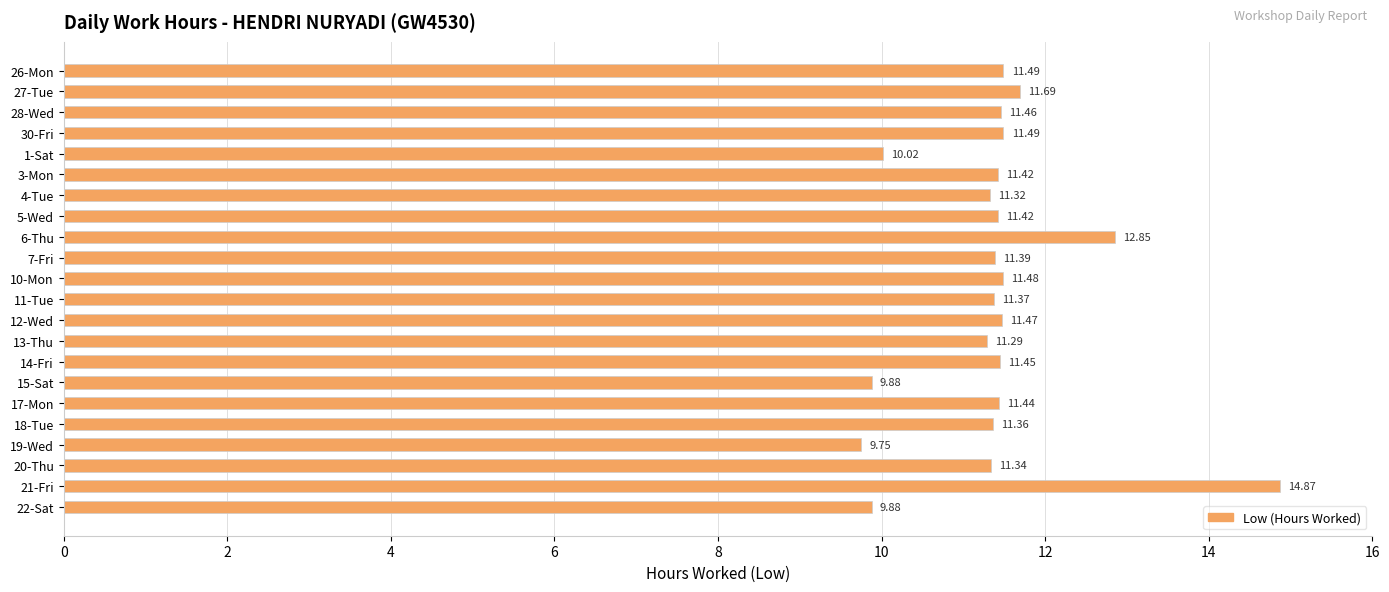

What is the change in value from 11-Tue to 22-Sat?

-1.5